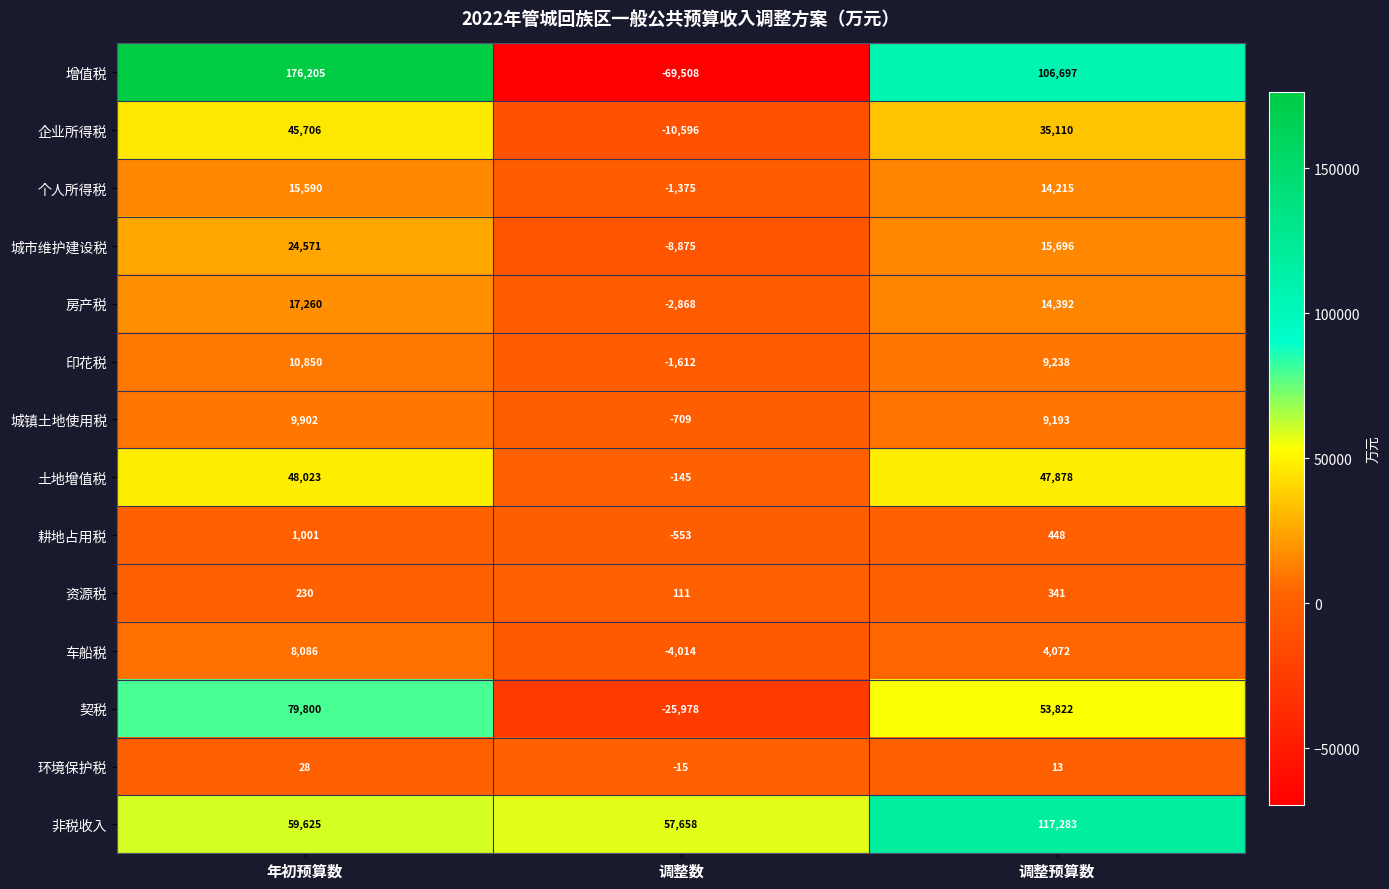

Which series has the largest range (max minus min)?

增值税